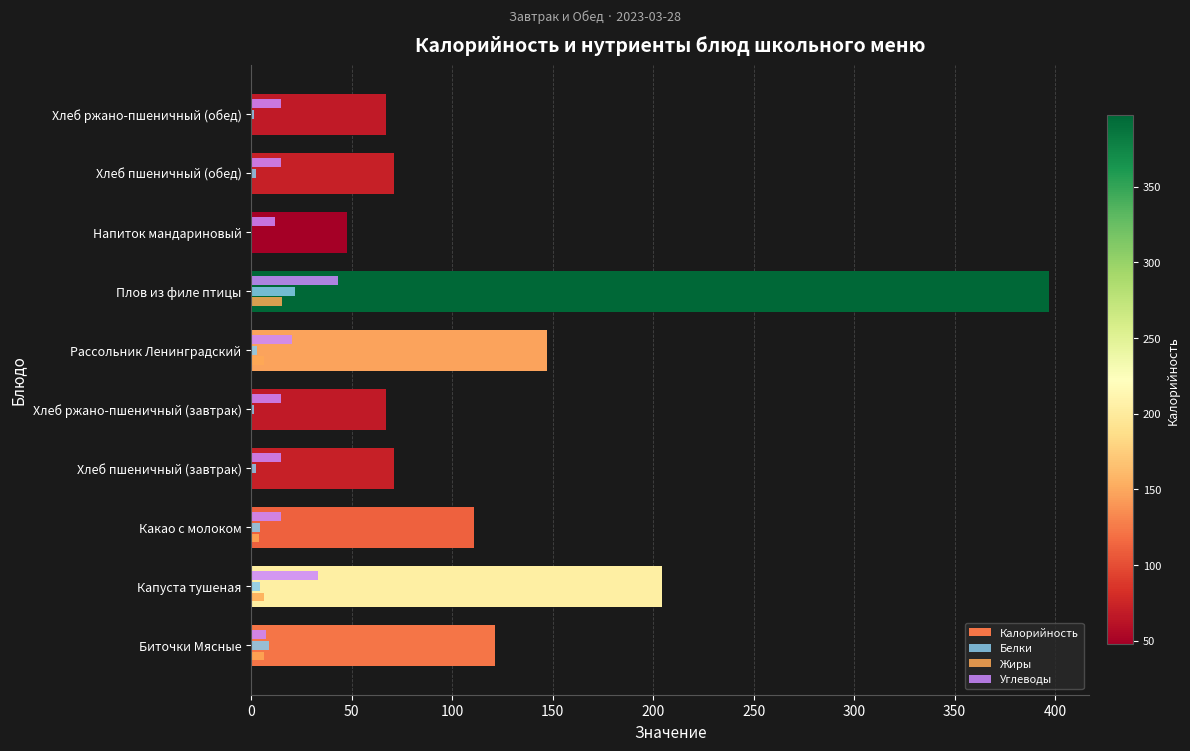

What is the minimum value shown in the chart?

47.6